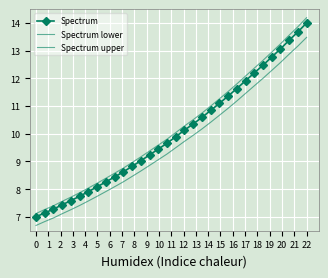

True or false: Spectrum and Spectrum lower cross at least once.

False